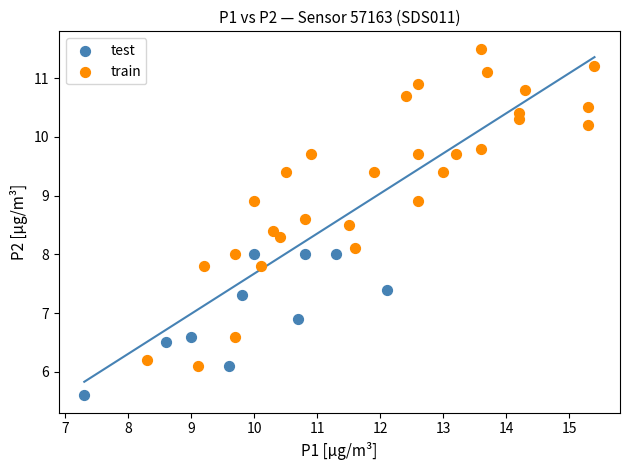

Which series has the widest spread of Y values?

train